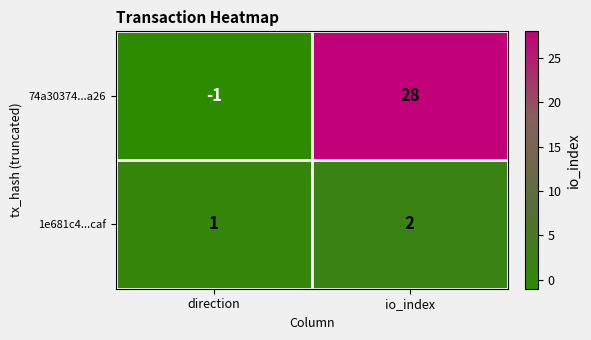

The 74a30374...a26 series shows 43 at io_index. True or false?

False